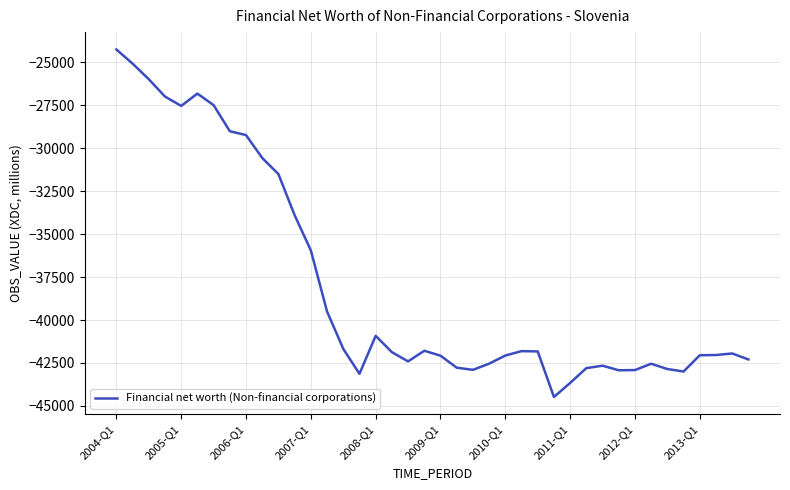

Does the chart display data point markers on the line(s)?

No